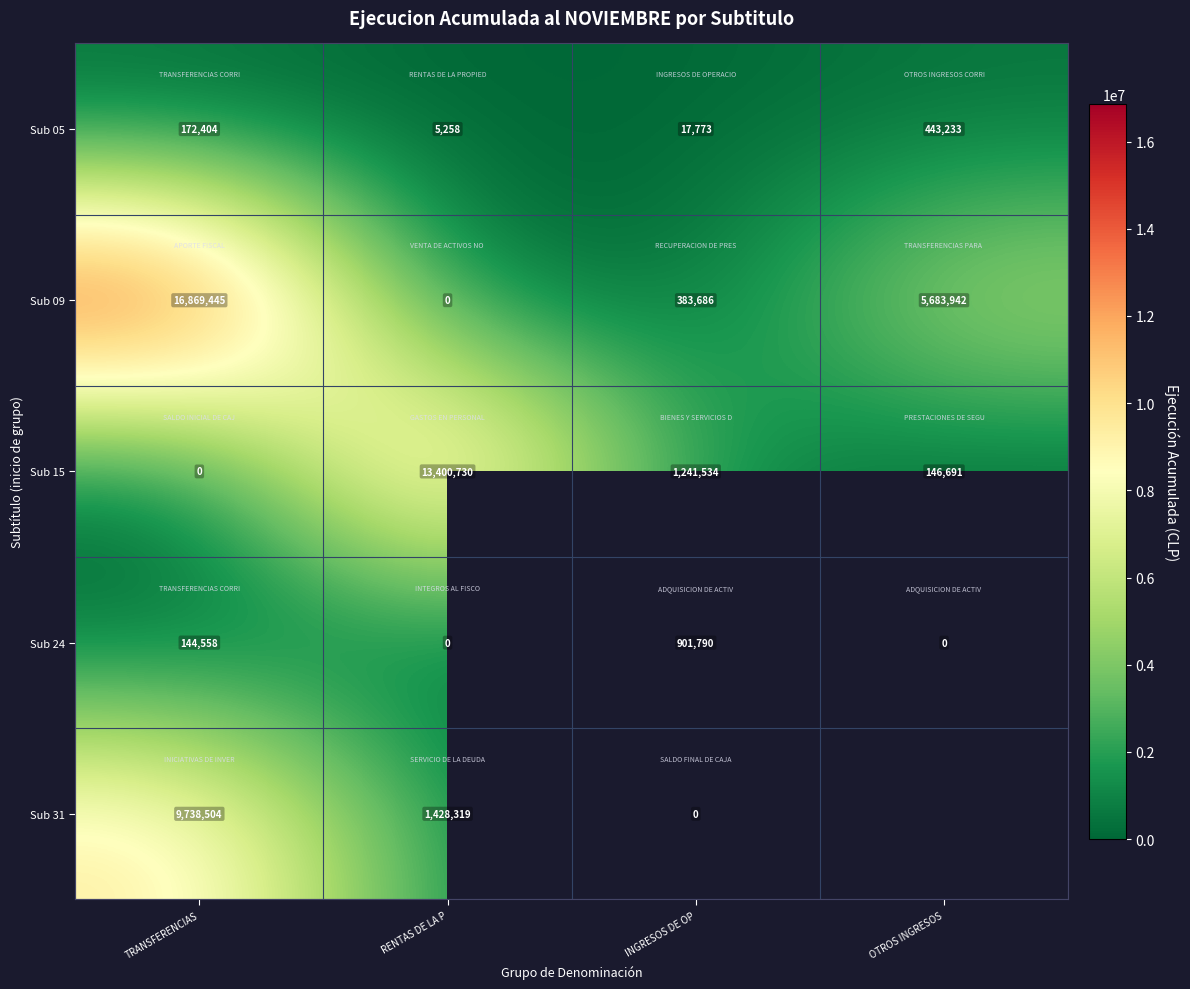

How many data points in Sub 15 are less than 1241534?

2